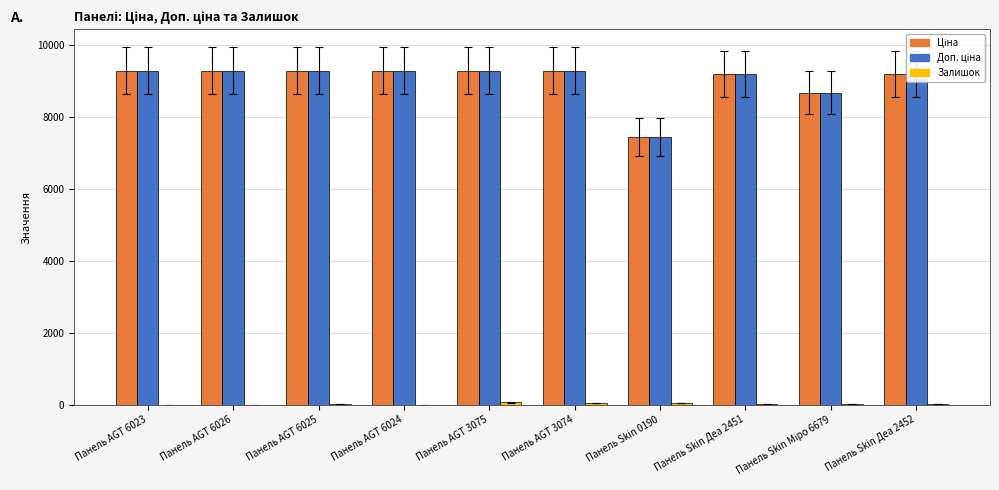

What is the total value across all series at Панель AGT 6024?

18580.9